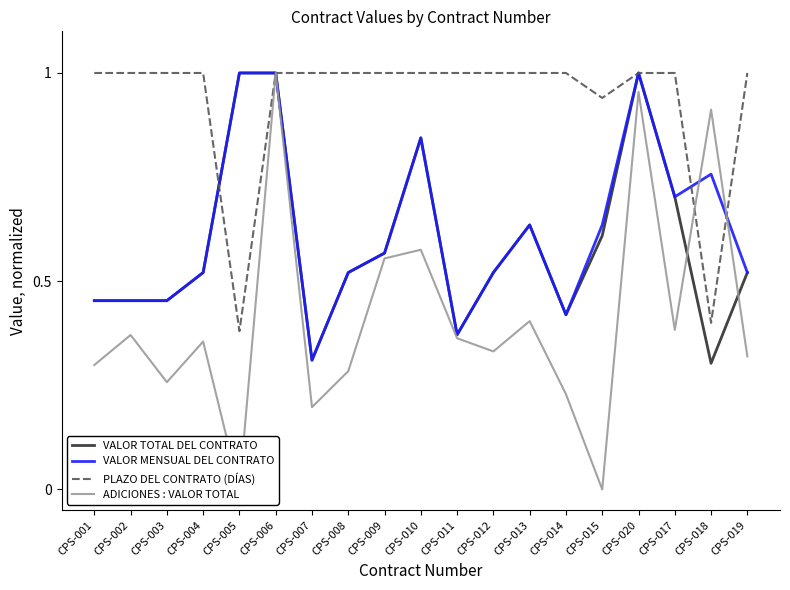

True or false: VALOR TOTAL DEL CONTRATO has more than 0 points higher than both neighbors.

True